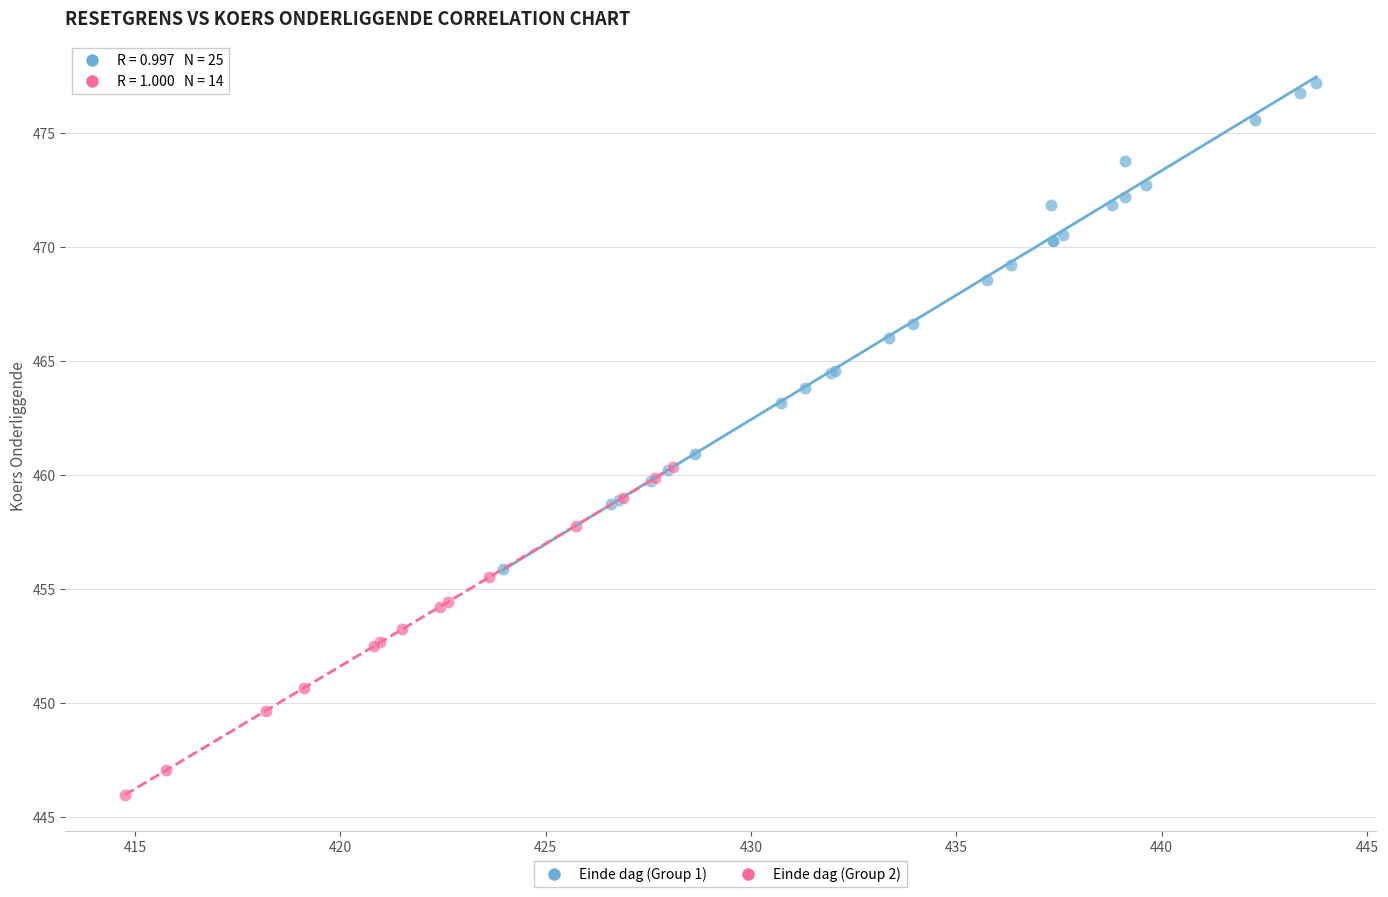

Which series has the largest Y range (max minus min)?

Einde dag (Group 1)